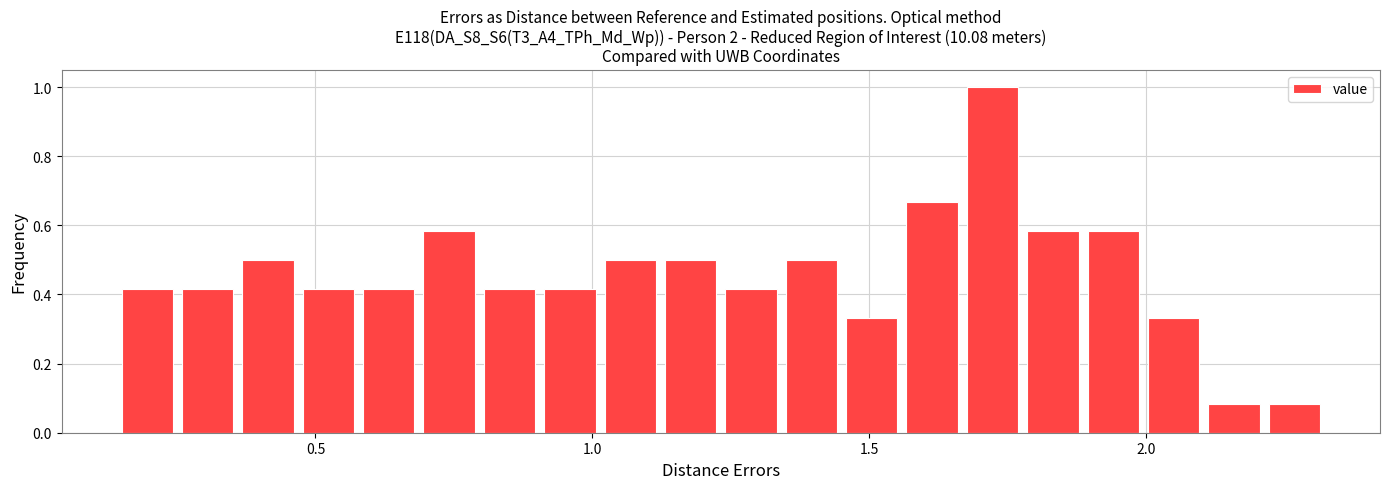

Read against the x-axis, roughly where is the centre of the tallest bar?

1.70